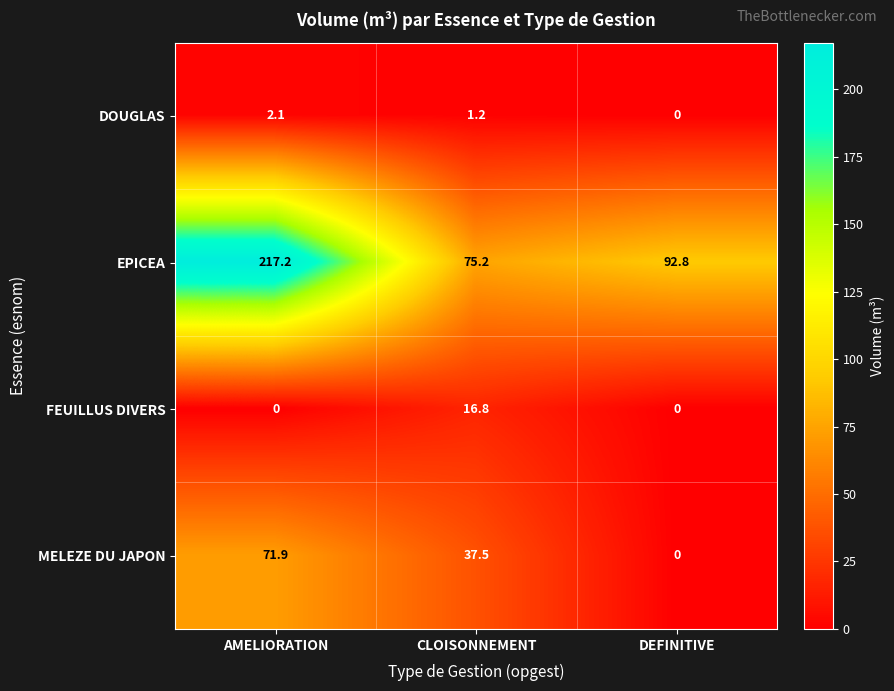

List the series in order of their peak value, highest first.

EPICEA, MELEZE DU JAPON, FEUILLUS DIVERS, DOUGLAS